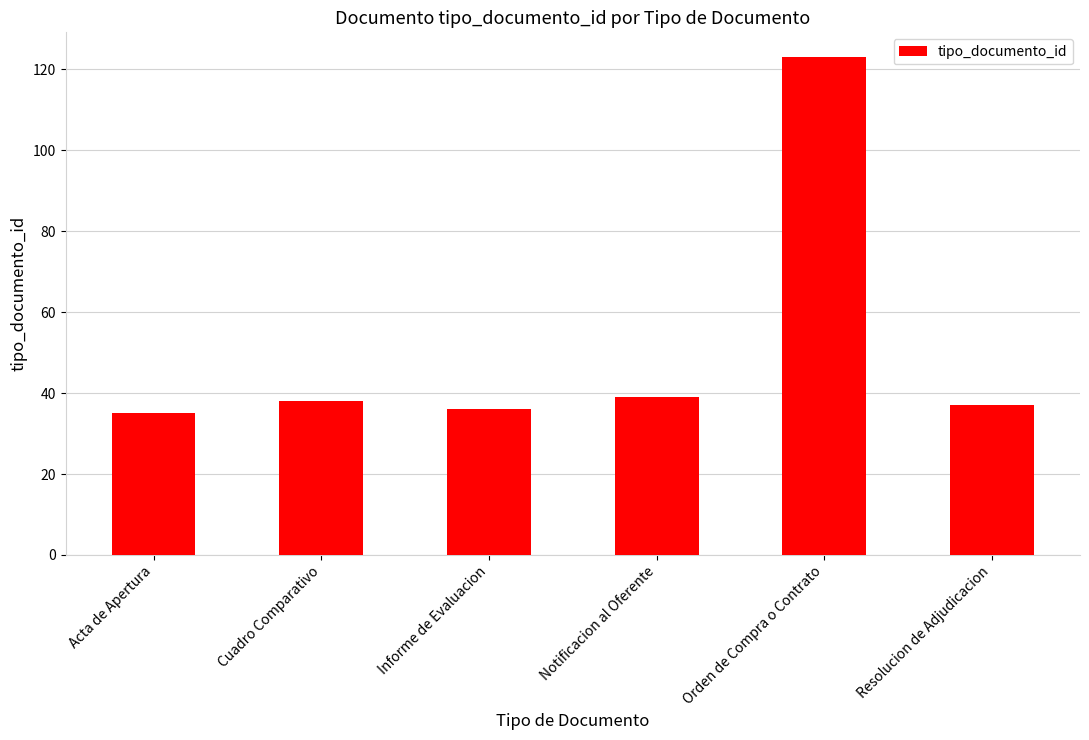

Which has a higher value, Acta de Apertura or Resolucion de Adjudicacion?

Resolucion de Adjudicacion